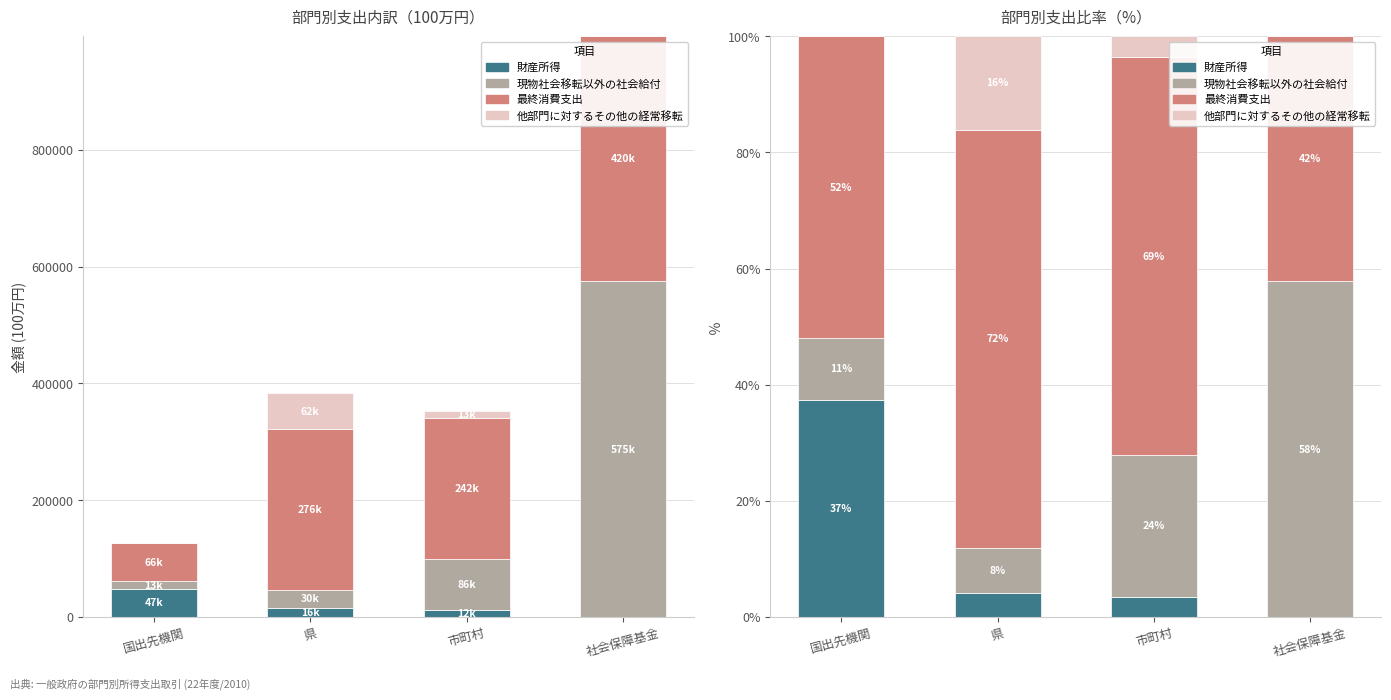

The value of 他部門に対するその他の経常移転 at 県 is 16.1. True or false?

True